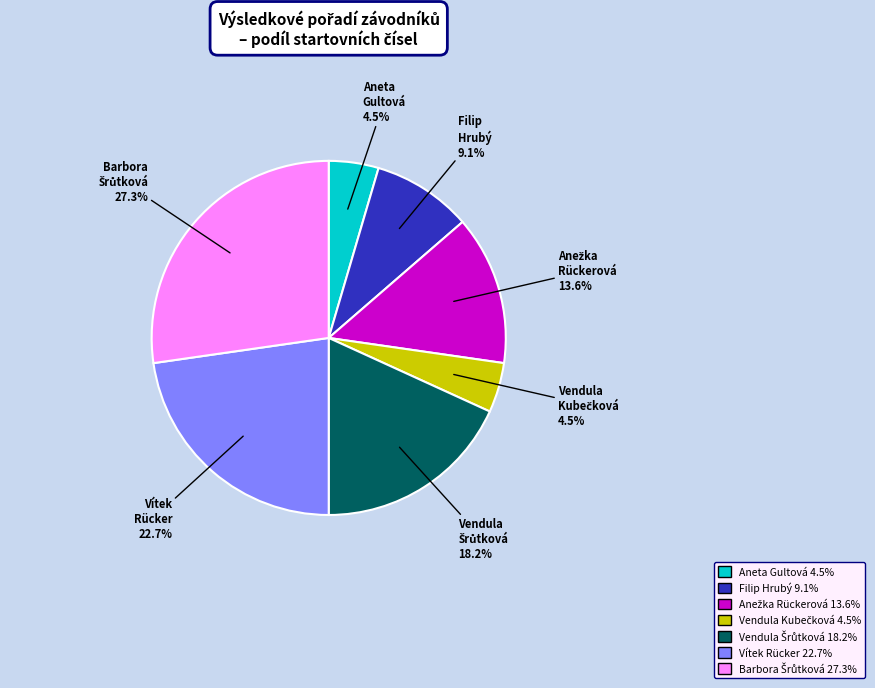

How much of the chart is everything except Filip Hrubý?

90.9%